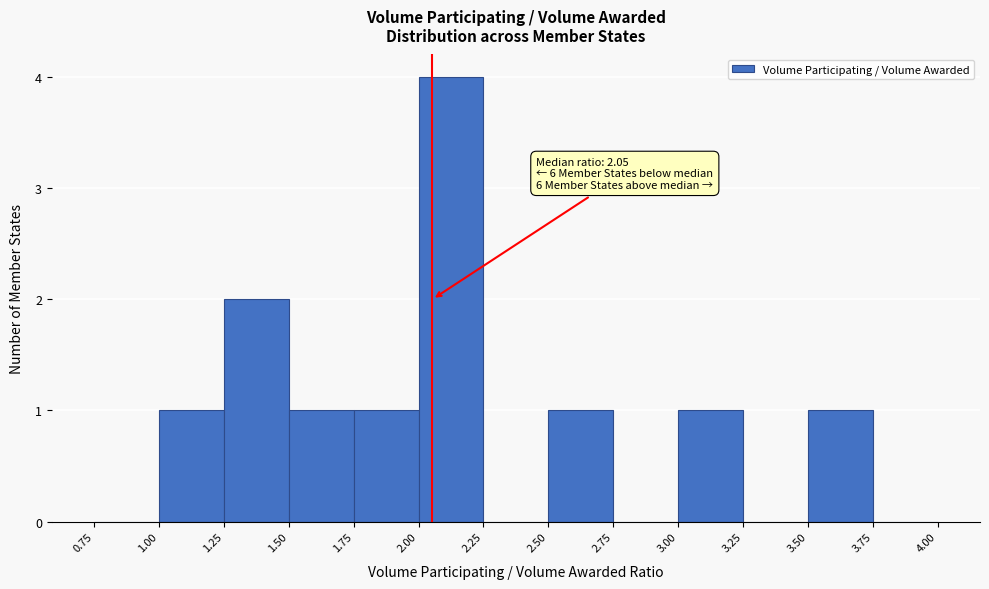

Over which range of the x-axis is the bar tallest?

2.00 to 2.25